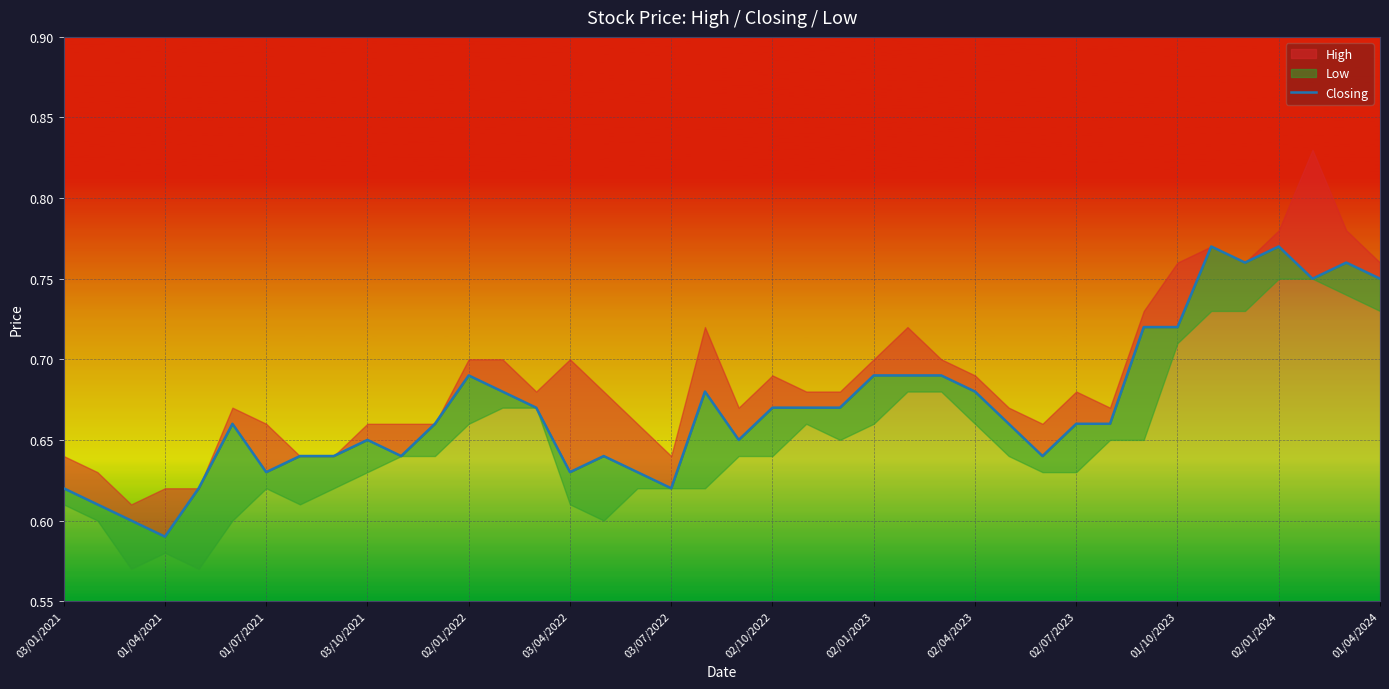

What is the sum of the values at 30 and 01/04/2021?

1.3